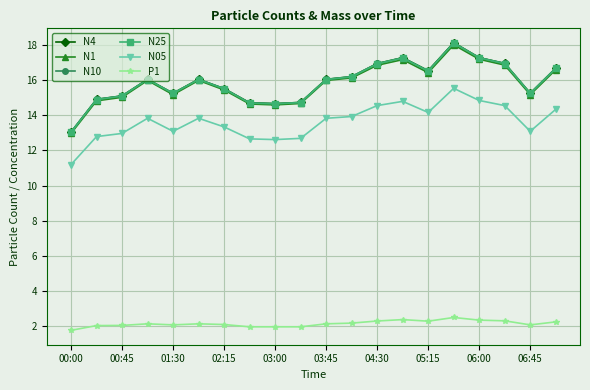

At how many categories does at least one series exceed 3?

20